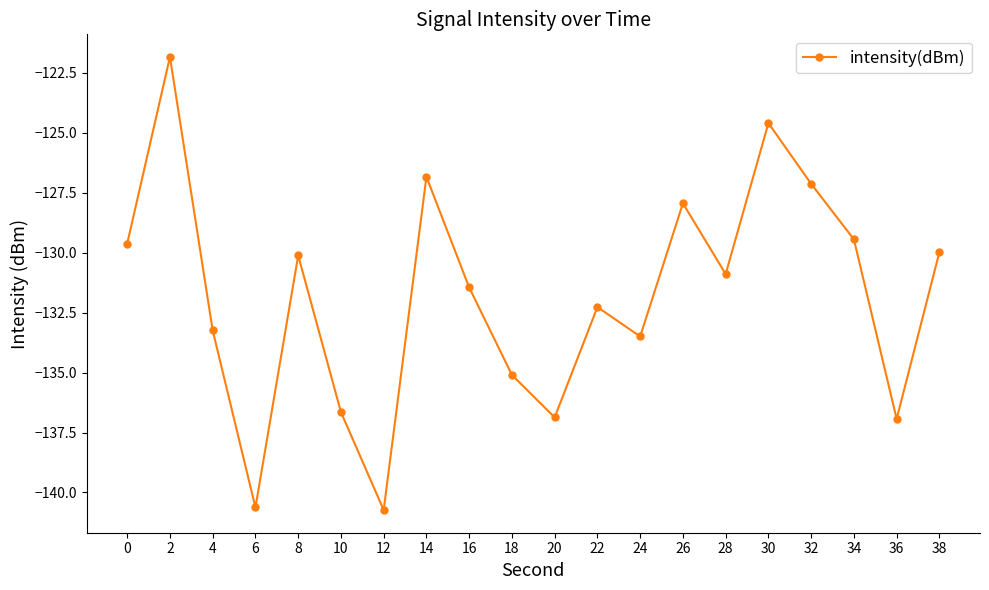

What is the sum of all values?

-2635.8